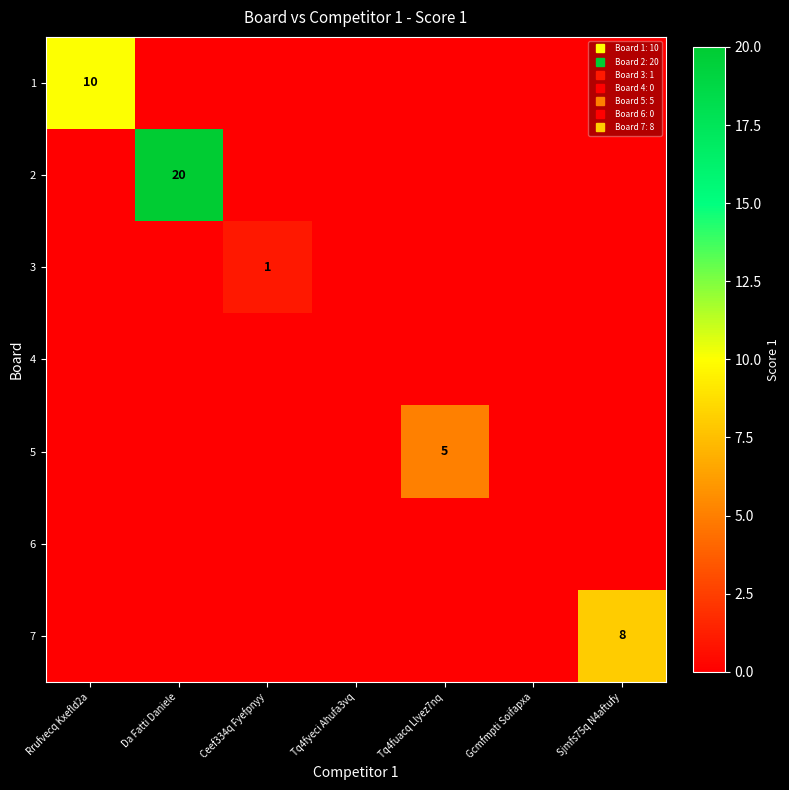

True or false: 6 has a value of 0 at Tq4fuacq Llyez7nq.

True